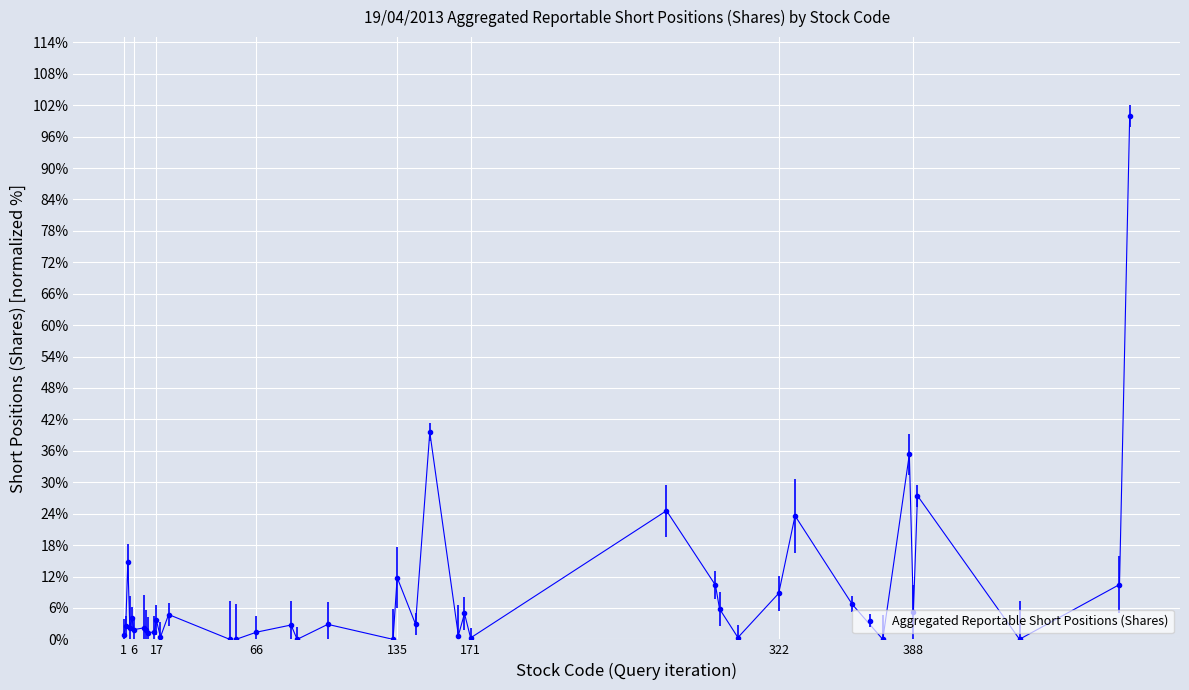

What is the greatest value displayed?

100.0